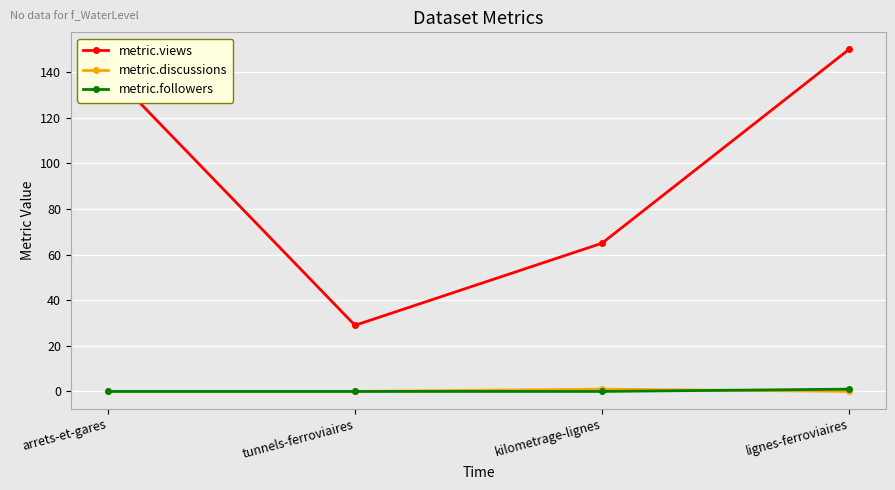

What is the highest value of the metric.views series?

150